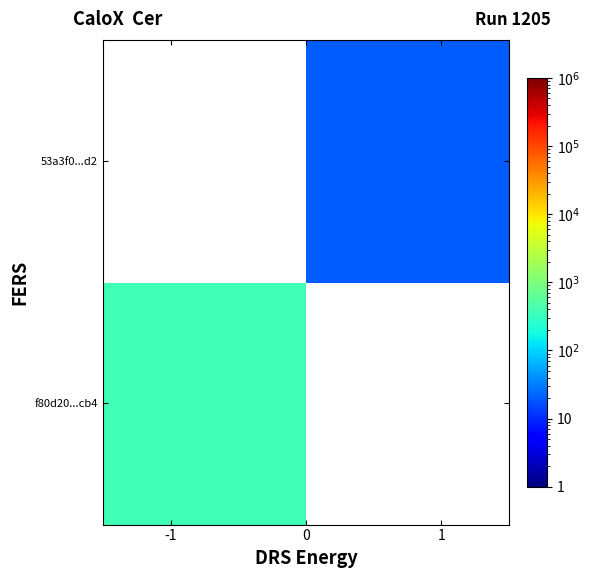

How many data points does each series have?

2